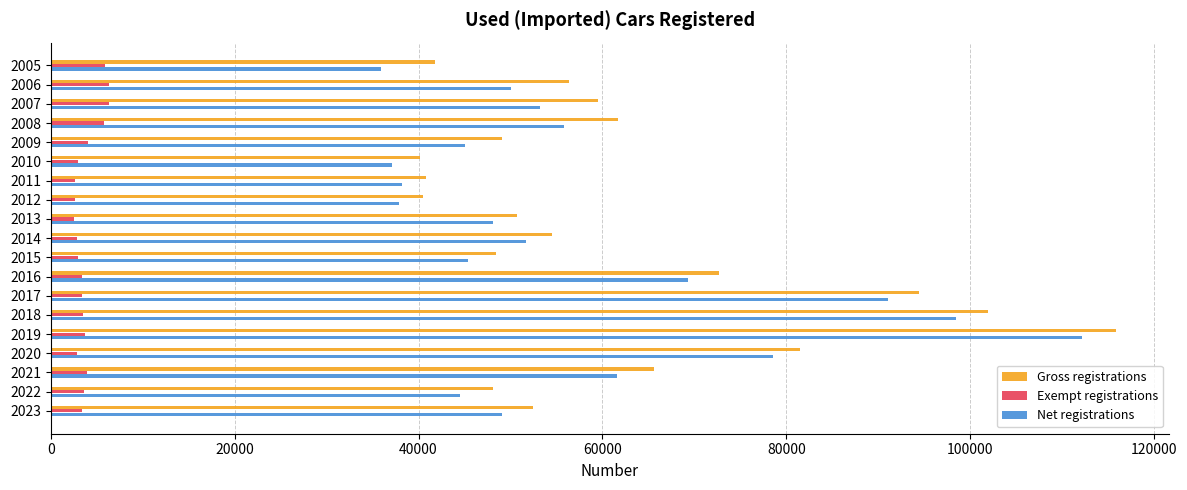

What is the maximum value shown in the chart?

115831